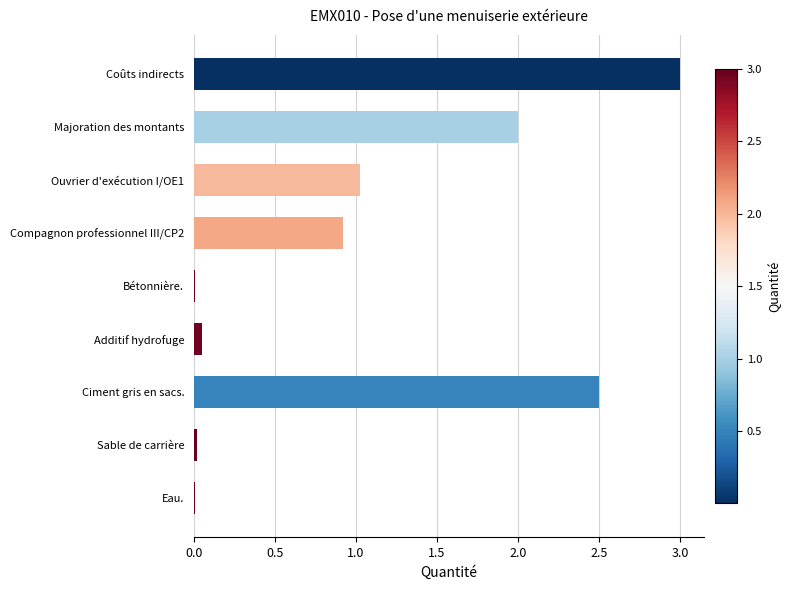

What is the maximum value shown in the chart?

3.0